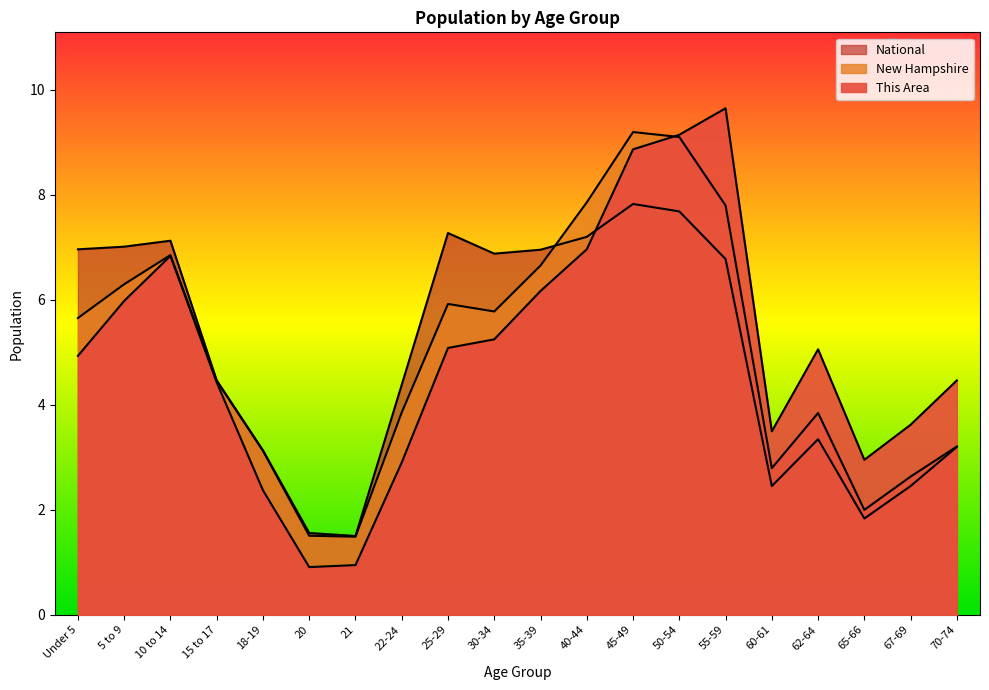

Rank the series by their maximum value, from lowest to highest.

National, New Hampshire, This Area